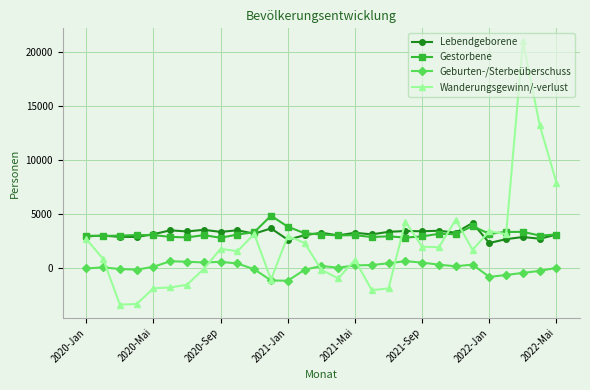

Count the number of data series in this chart.

4